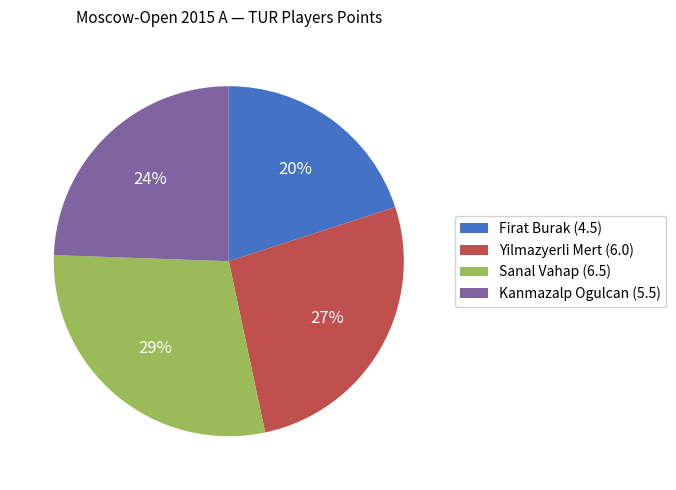

To the nearest percent, what is the combined percentage of Yilmazyerli Mert (6.0) and Sanal Vahap (6.5)?

56%